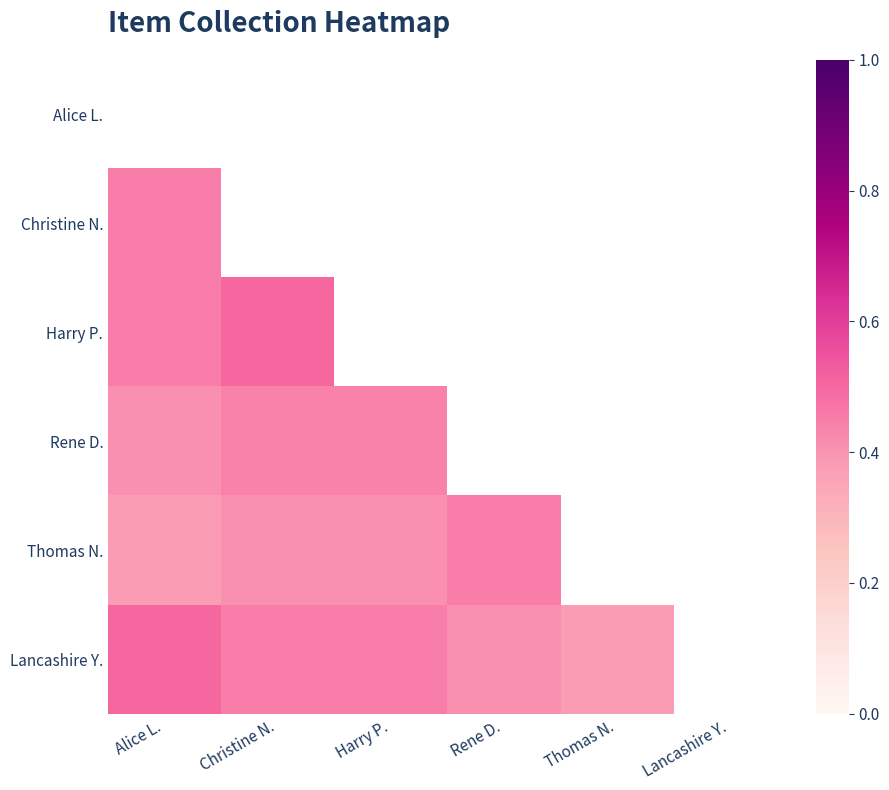

Which series has the largest range (max minus min)?

Lancashire Y.